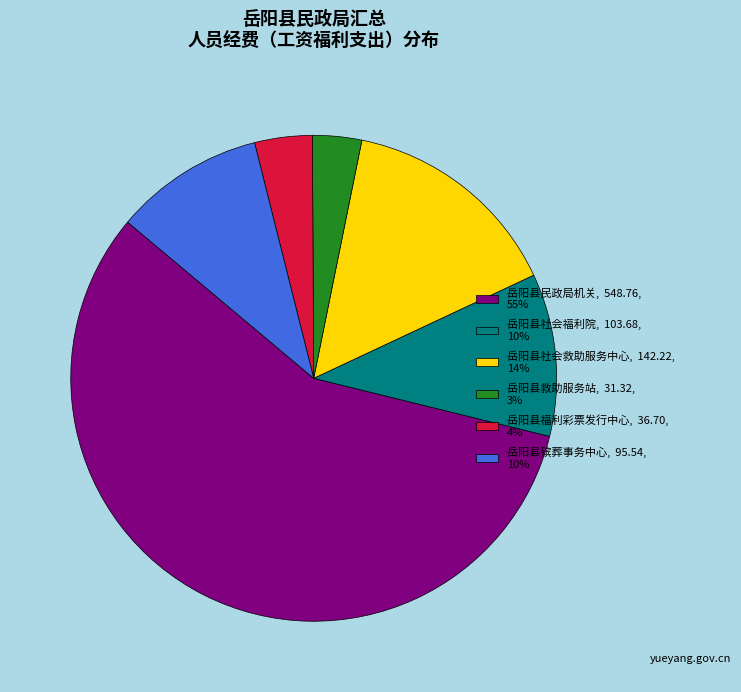

Count the number of slices in the pie.

6